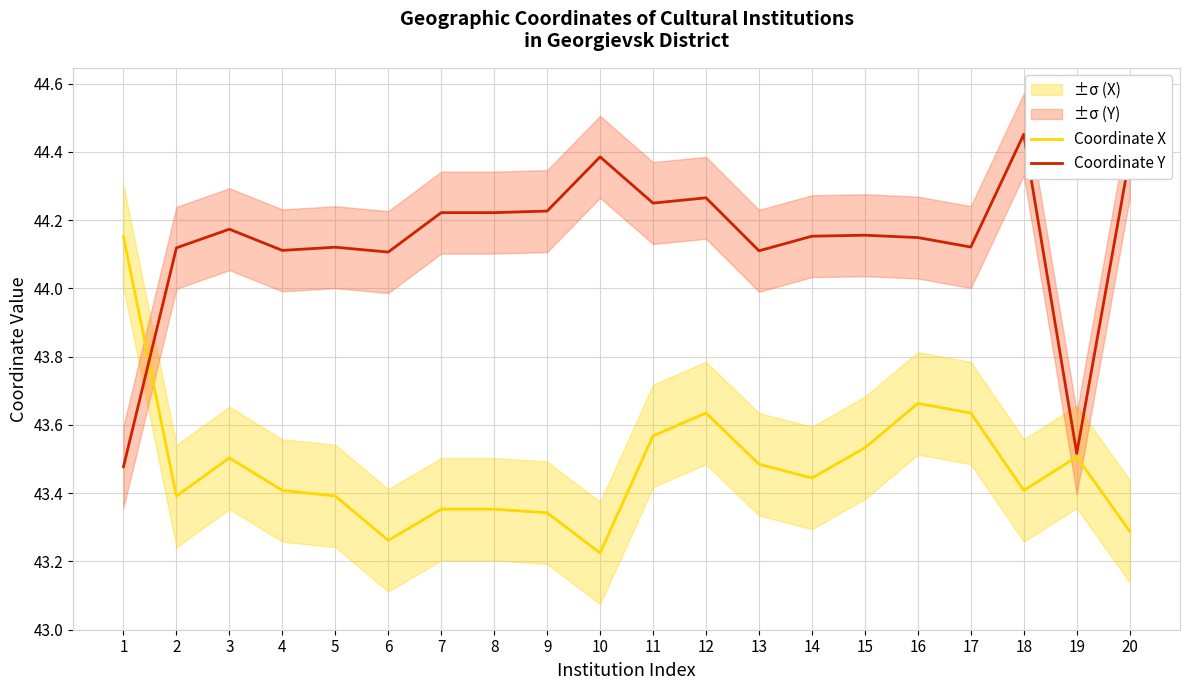

At 14, list the series in order from smallest to largest.

Coordinate X, Coordinate Y